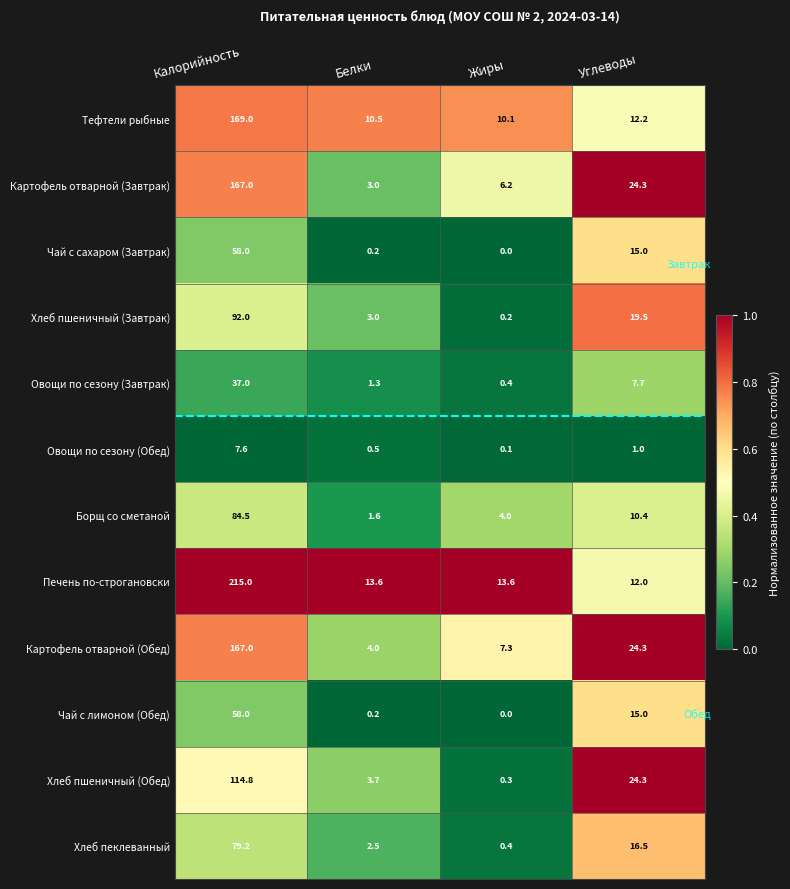

Which series has the widest spread of values?

Печень по-строгановски